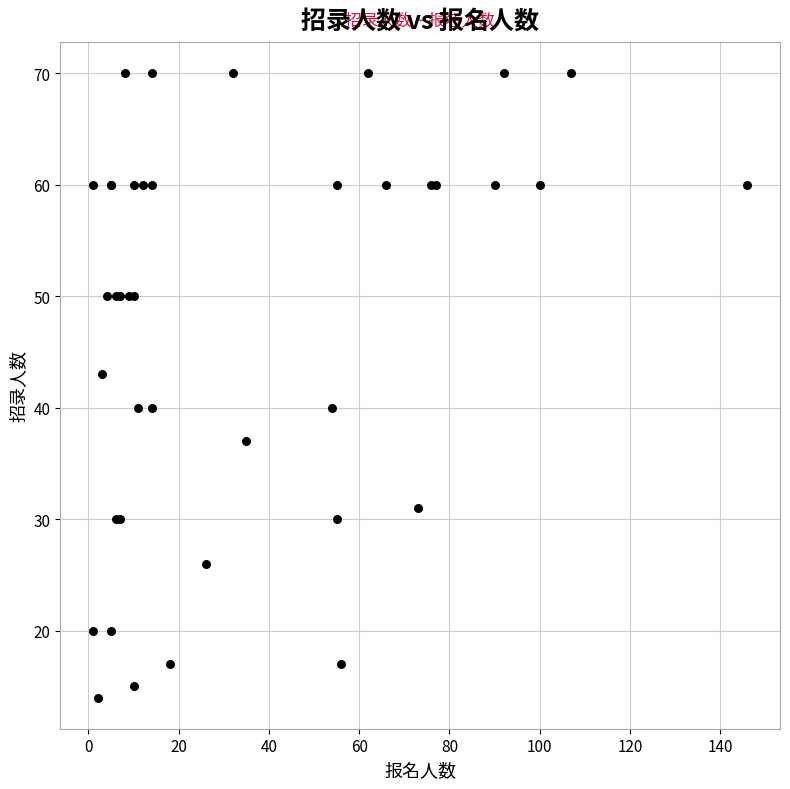

What Y value in the scatter plot is closest to 42?

43